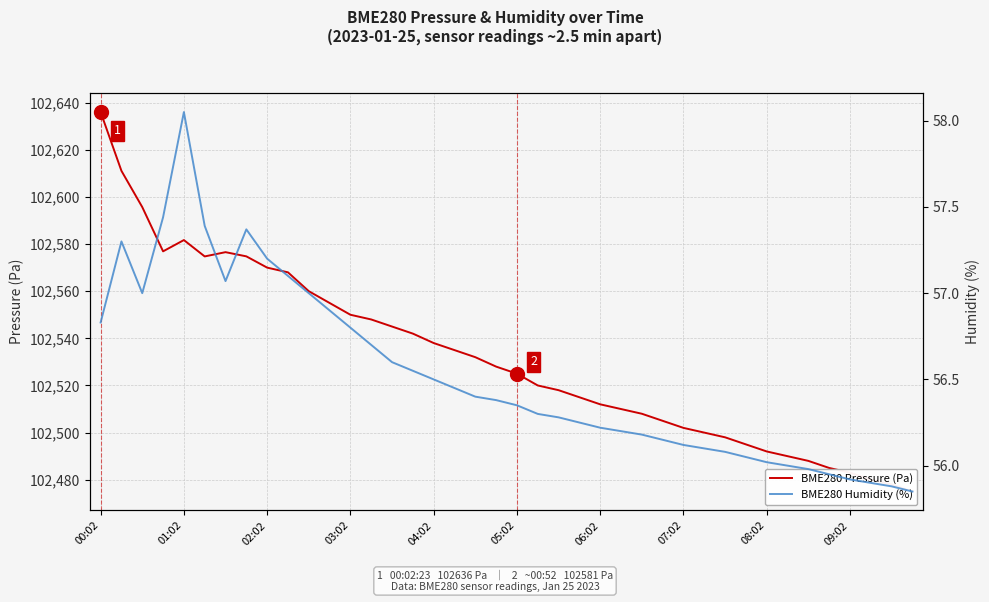

Which label corresponds to the largest value in the chart?

00:02